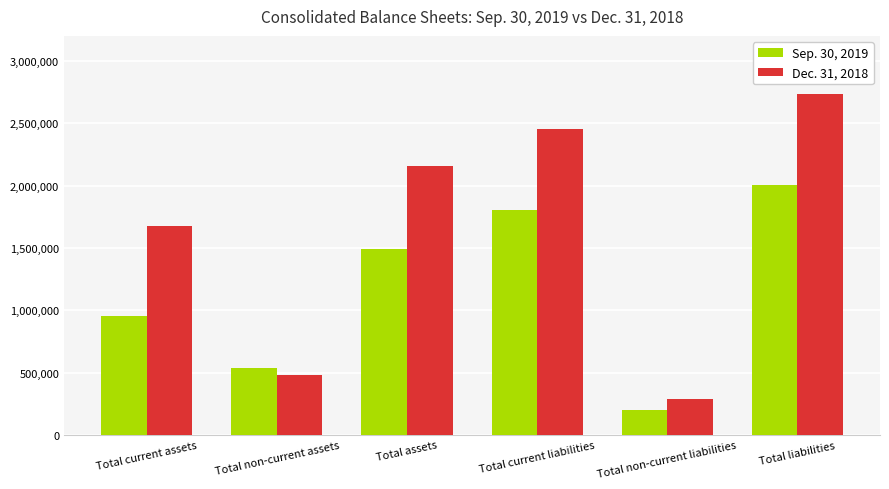

What is the sum of the Dec. 31, 2018 values at Total current assets and Total non-current liabilities?

1958993